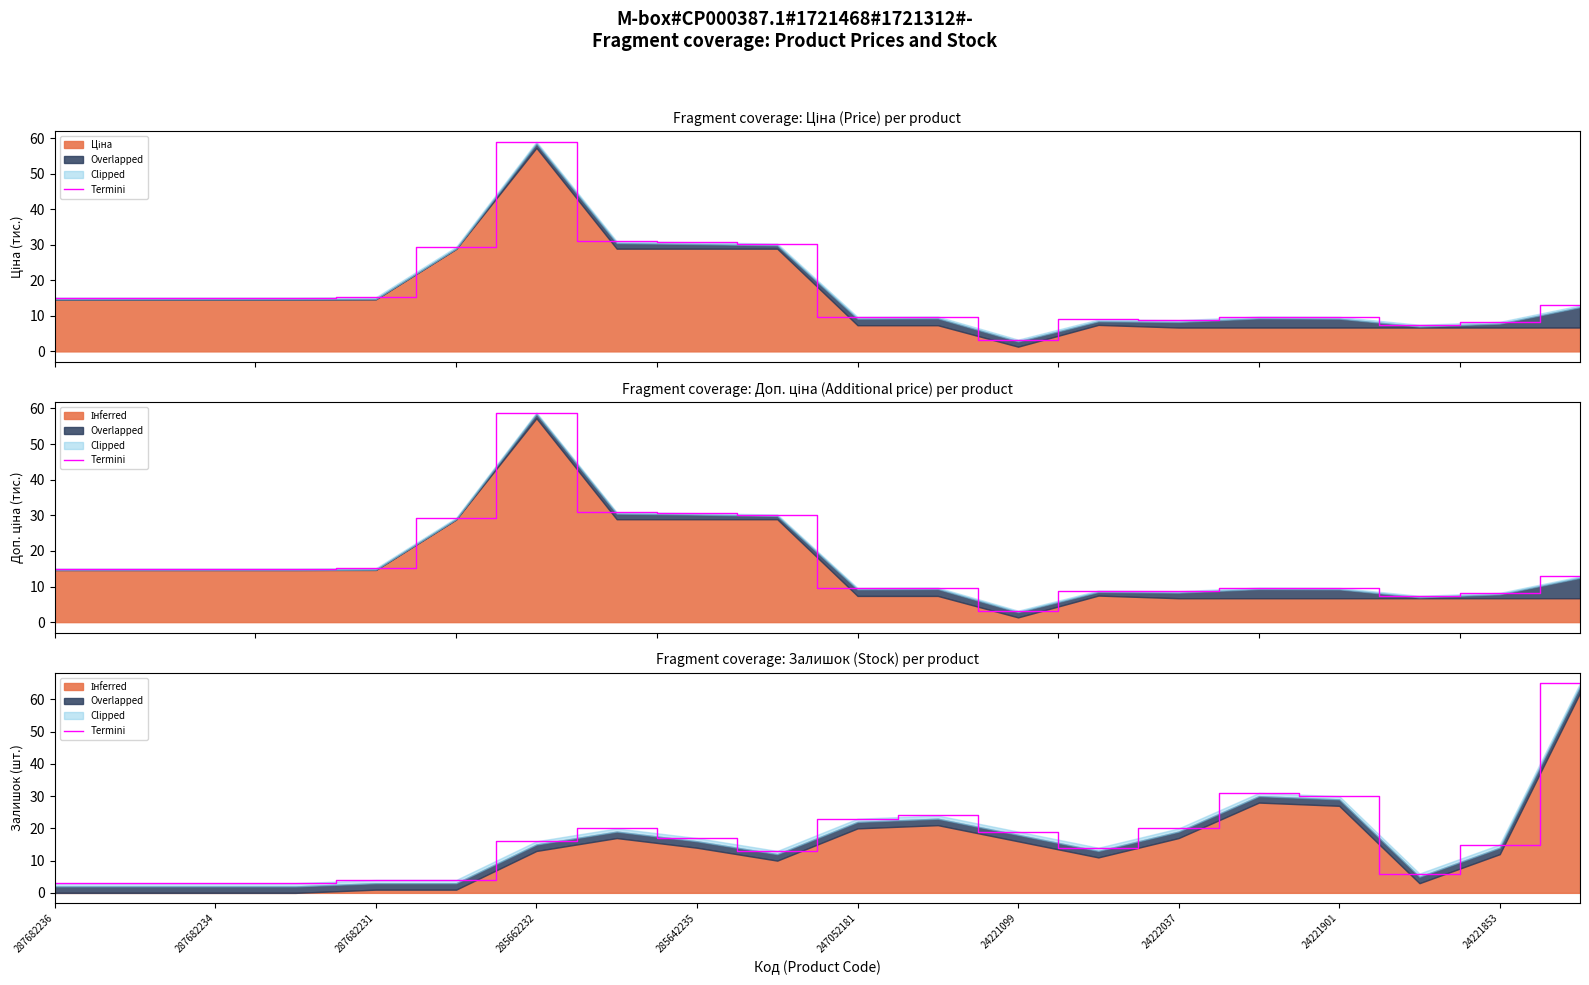

True or false: the data has more than 0 interior local peaks.

True